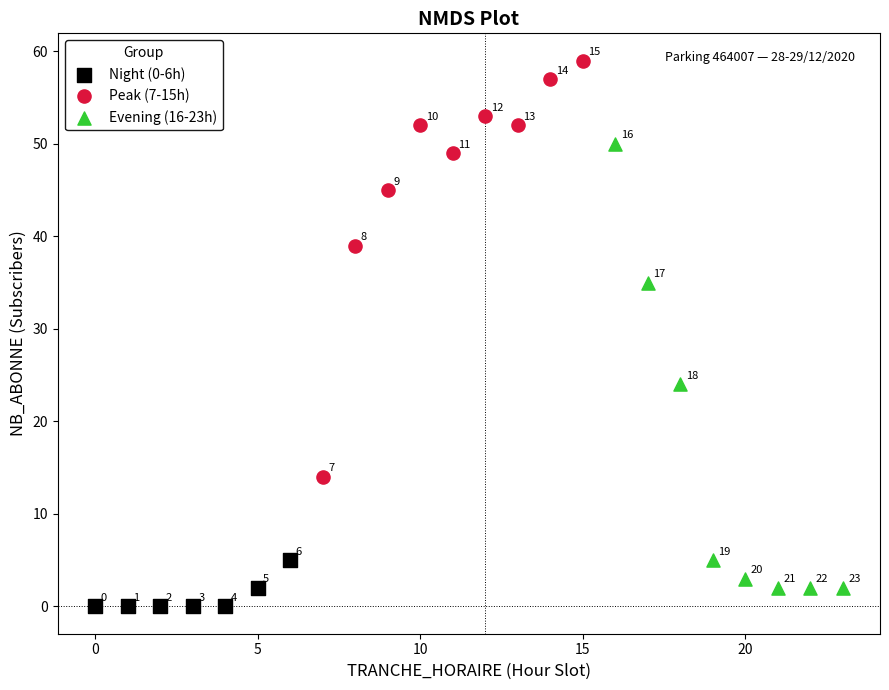

What are all the series names shown in the legend?

Night (0-6h), Peak (7-15h), Evening (16-23h)